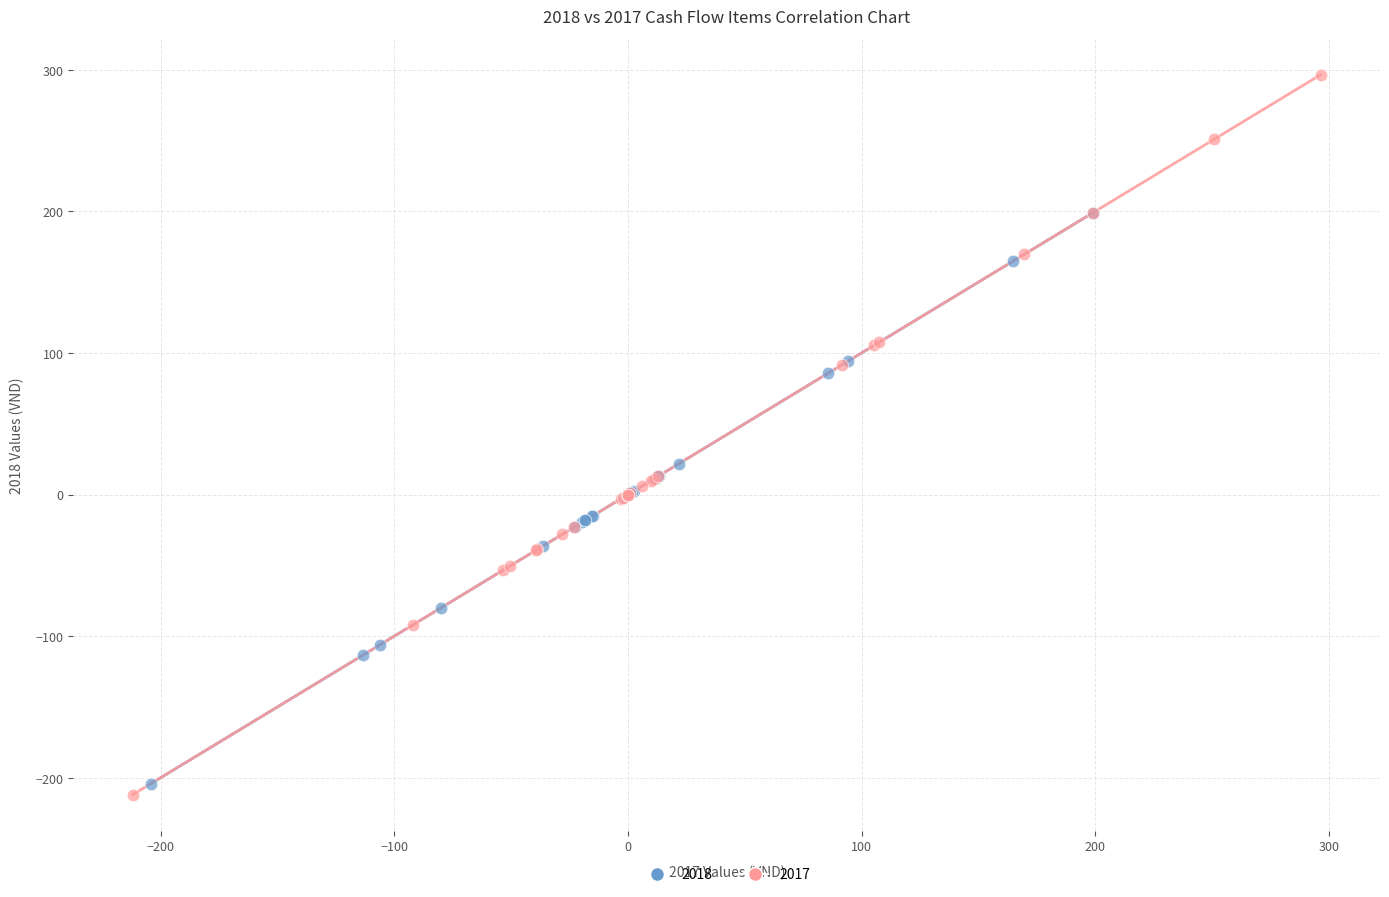

Which series contains the lowest Y value?

2017